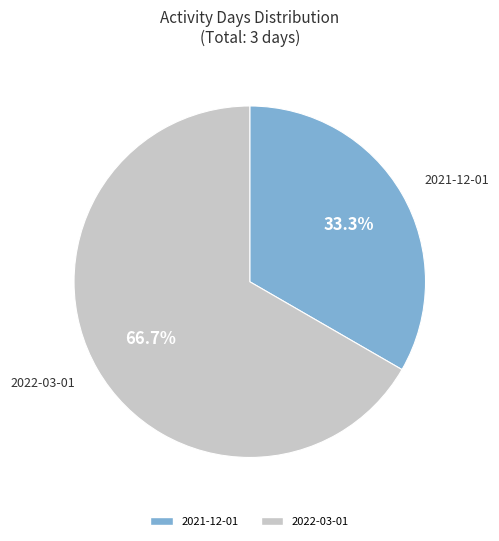

To the nearest percent, what is the difference between the largest and smallest slice percentages?

33%